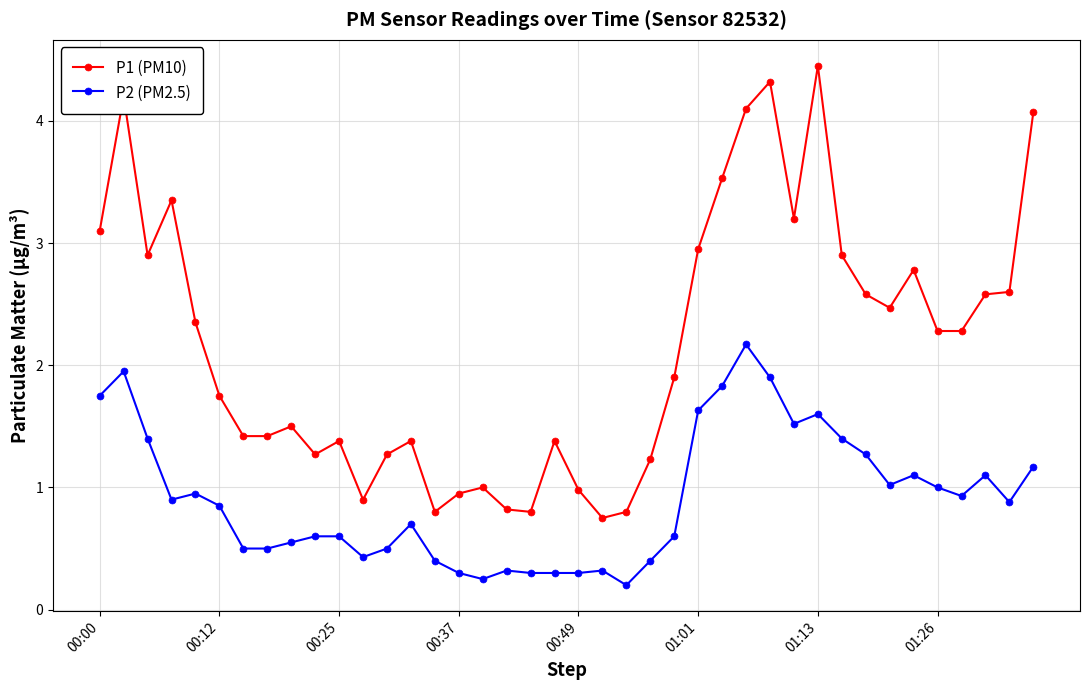

At how many categories does at least one series exceed 3?

9